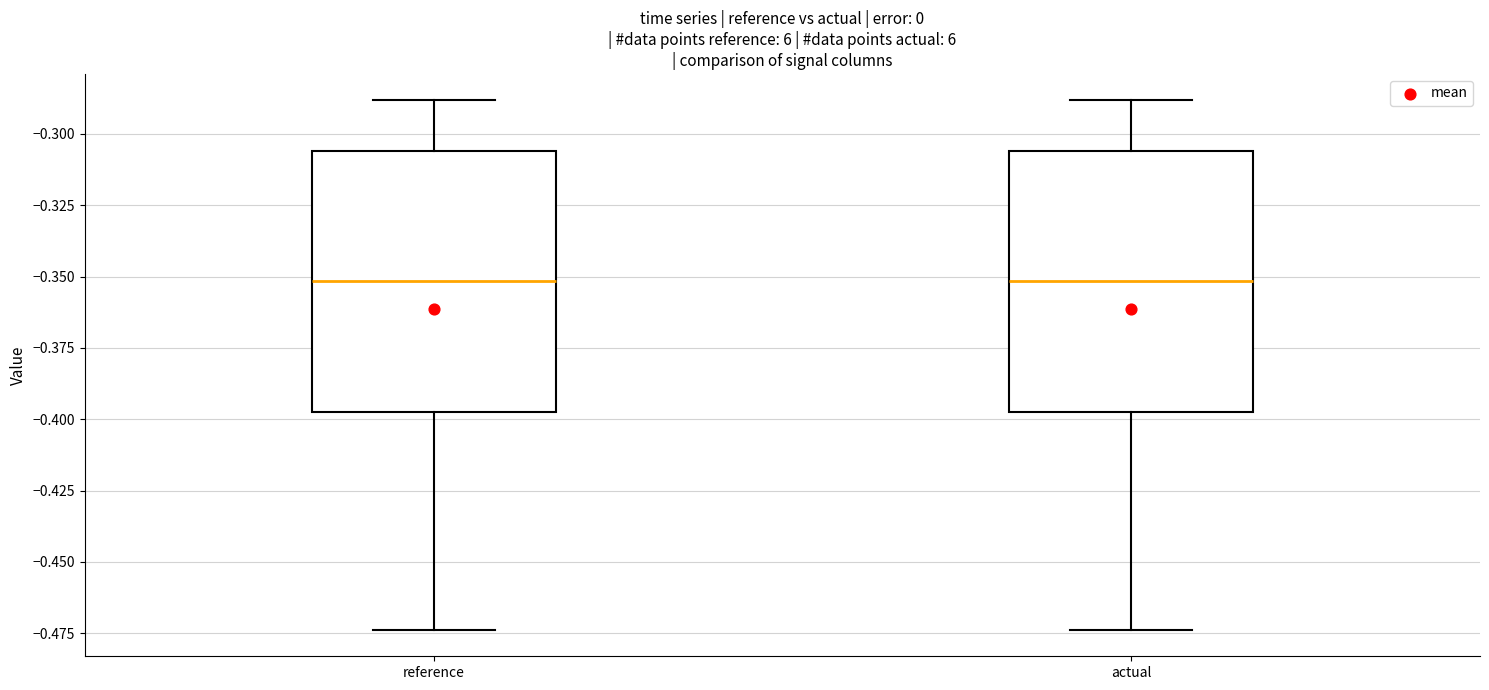

Reading left to right, read every box against the y-axis: the position of its median line, the range the box covers, and the ends of its whiskers. The values are not printed on the chart, so give them approximately, as read against the axis.

reference: median -0.350, box -0.395 to -0.305, whiskers -0.475 to -0.290
actual: median -0.350, box -0.395 to -0.305, whiskers -0.475 to -0.290